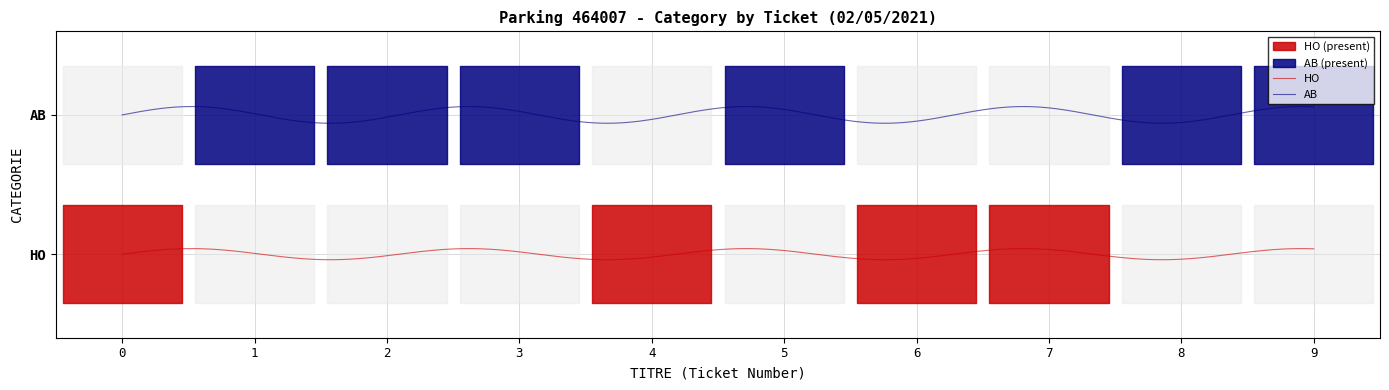

Which series has the largest range (max minus min)?

HO